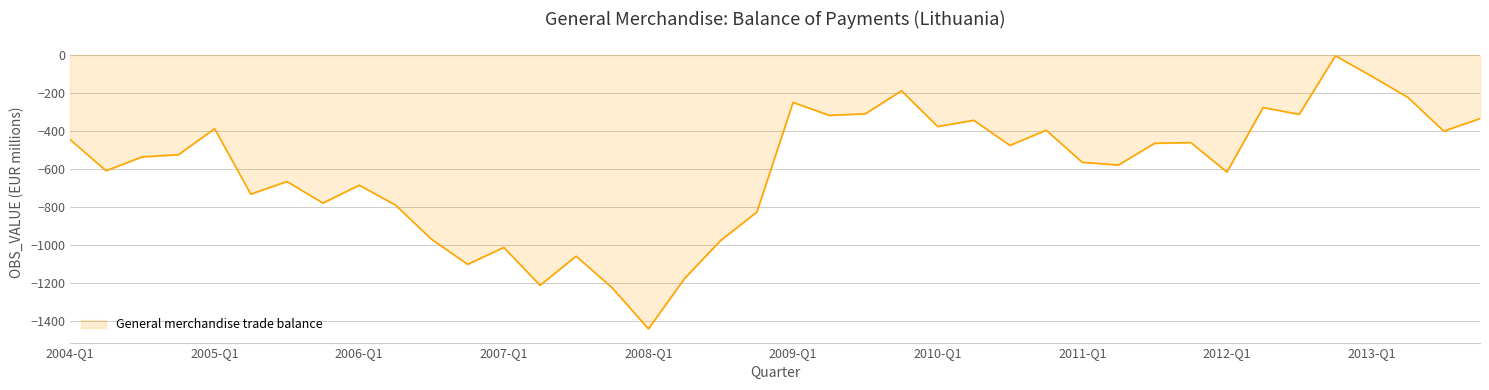

What is the smallest value displayed?

-1439